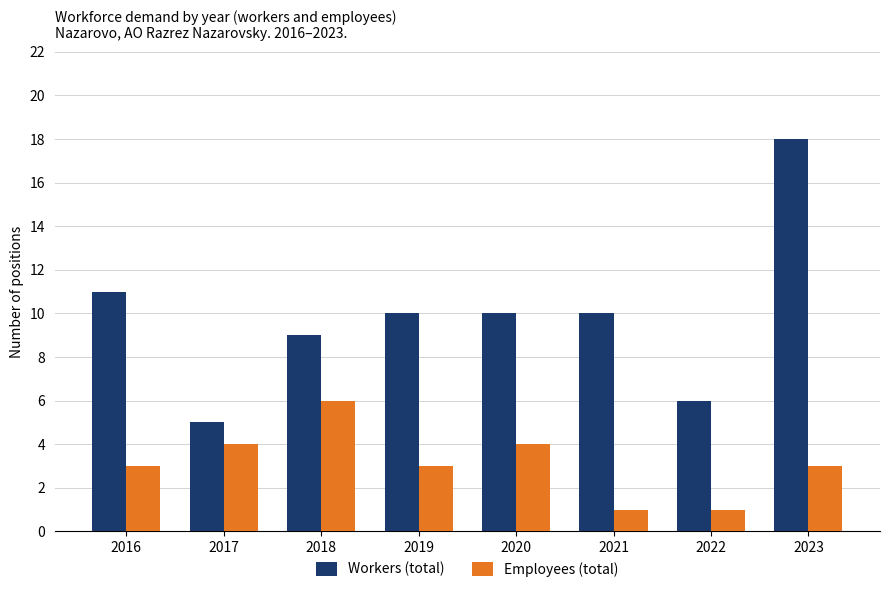

The Employees (total) series shows 1 at 2017. True or false?

False